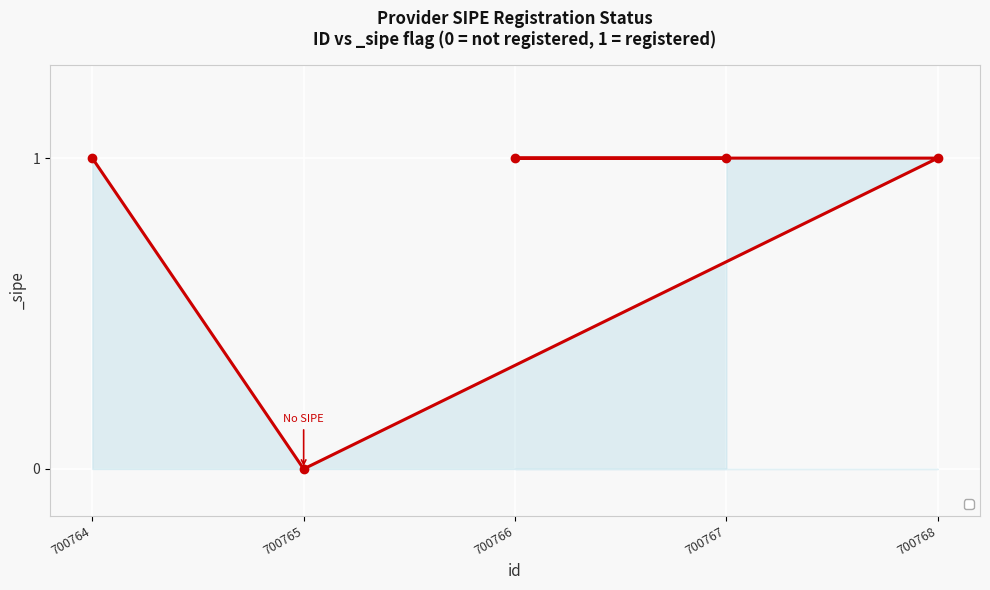

The chart shows a value of 1 at 700764. True or false?

True